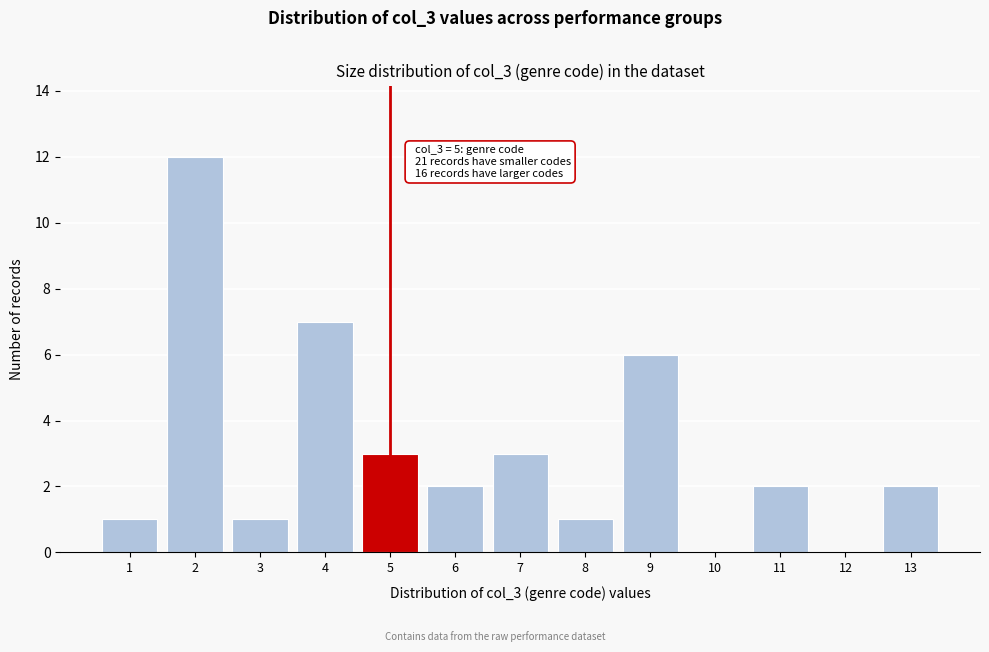

Reading left to right, what are all the values shown in this chart?

1=1	2=12	3=1	4=7	5=3	6=2	7=3	8=1	9=6	10=0	11=2	12=0	13=2